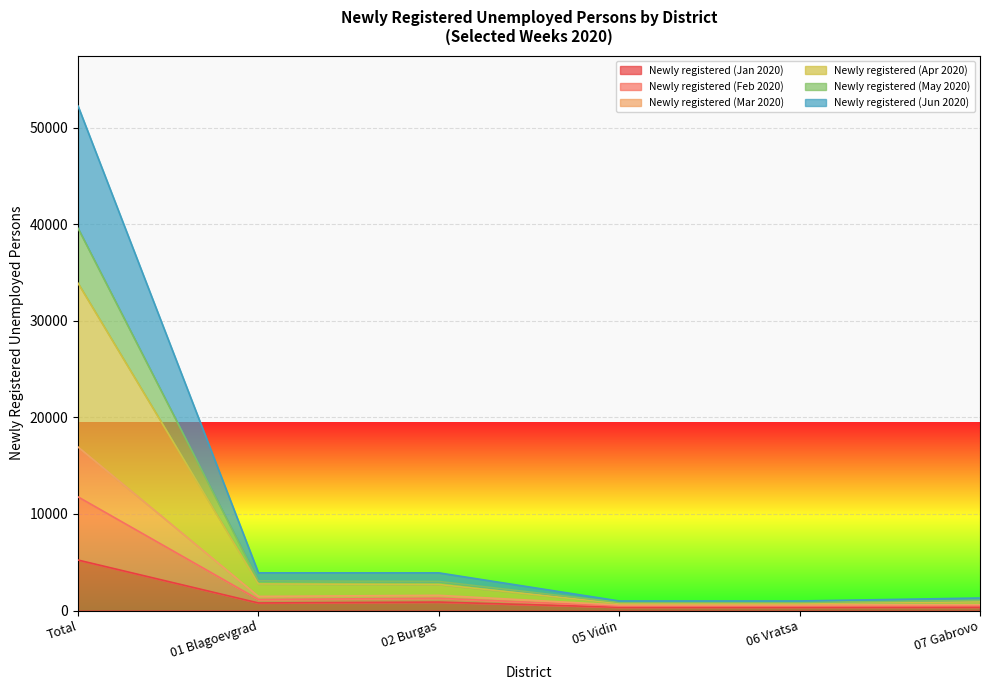

At which category is the sum across all series the highest?

Total